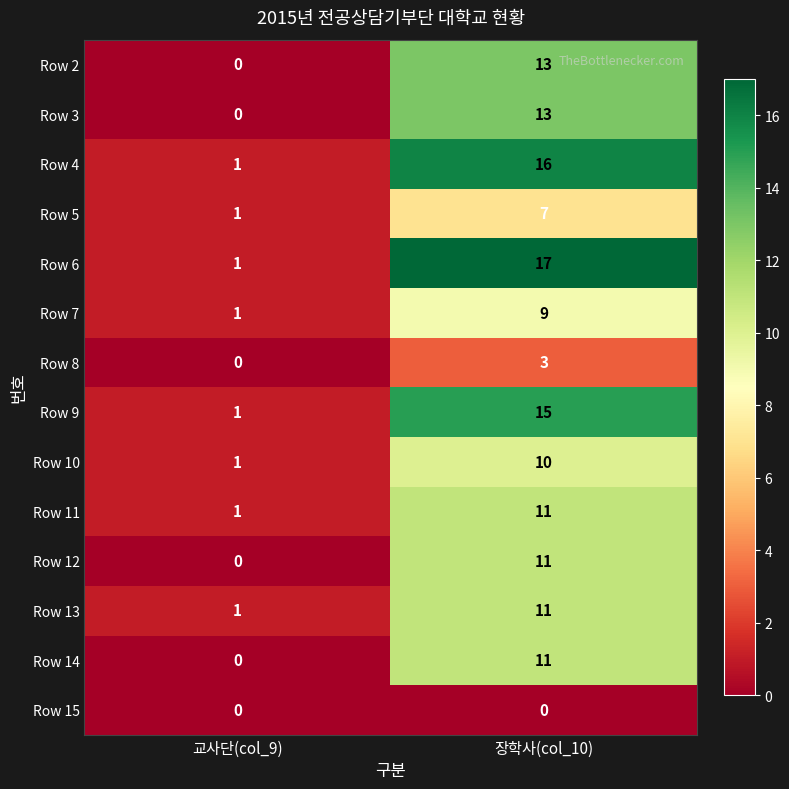

Reading left to right, list all the values displayed in this chart.

Row 2: 교사단(col_9)=0	장학사(col_10)=13
Row 3: 교사단(col_9)=0	장학사(col_10)=13
Row 4: 교사단(col_9)=1	장학사(col_10)=16
Row 5: 교사단(col_9)=1	장학사(col_10)=7
Row 6: 교사단(col_9)=1	장학사(col_10)=17
Row 7: 교사단(col_9)=1	장학사(col_10)=9
Row 8: 교사단(col_9)=0	장학사(col_10)=3
Row 9: 교사단(col_9)=1	장학사(col_10)=15
Row 10: 교사단(col_9)=1	장학사(col_10)=10
Row 11: 교사단(col_9)=1	장학사(col_10)=11
Row 12: 교사단(col_9)=0	장학사(col_10)=11
Row 13: 교사단(col_9)=1	장학사(col_10)=11
Row 14: 교사단(col_9)=0	장학사(col_10)=11
Row 15: 교사단(col_9)=0	장학사(col_10)=0